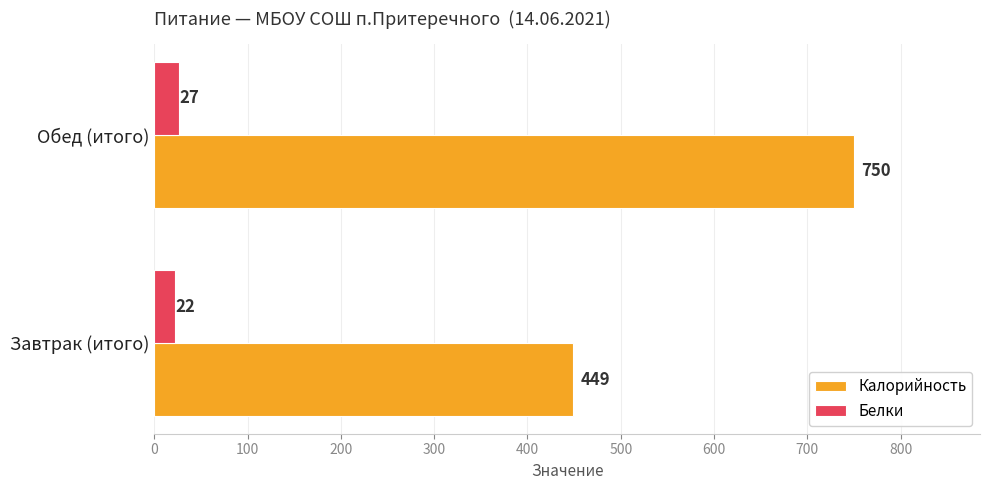

Which category has the lowest value in the Белки series?

Завтрак (итого)